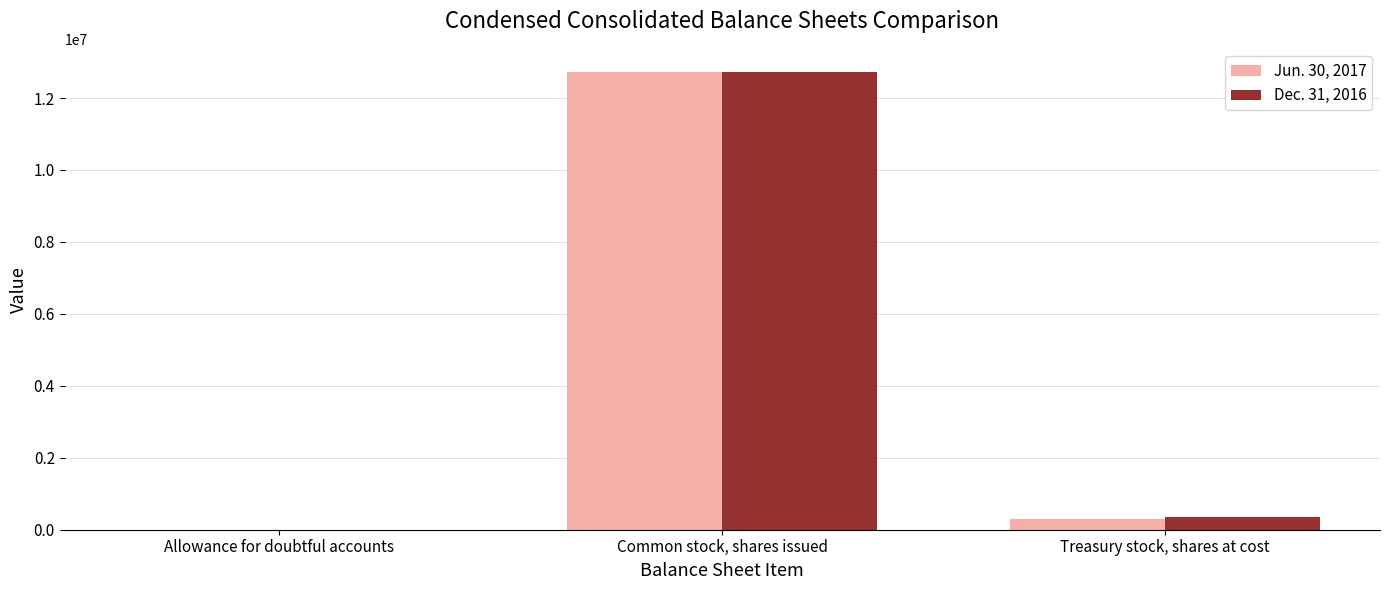

What is the sum of all Jun. 30, 2017 values?

13035089